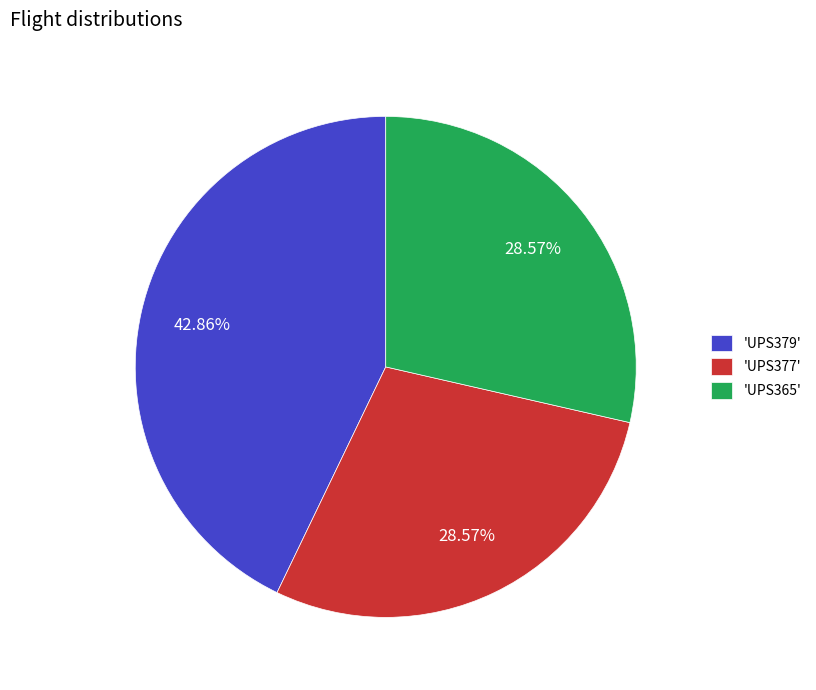

Approximately how many times larger is the value at 'UPS377' compared to 'UPS379'?

0.7